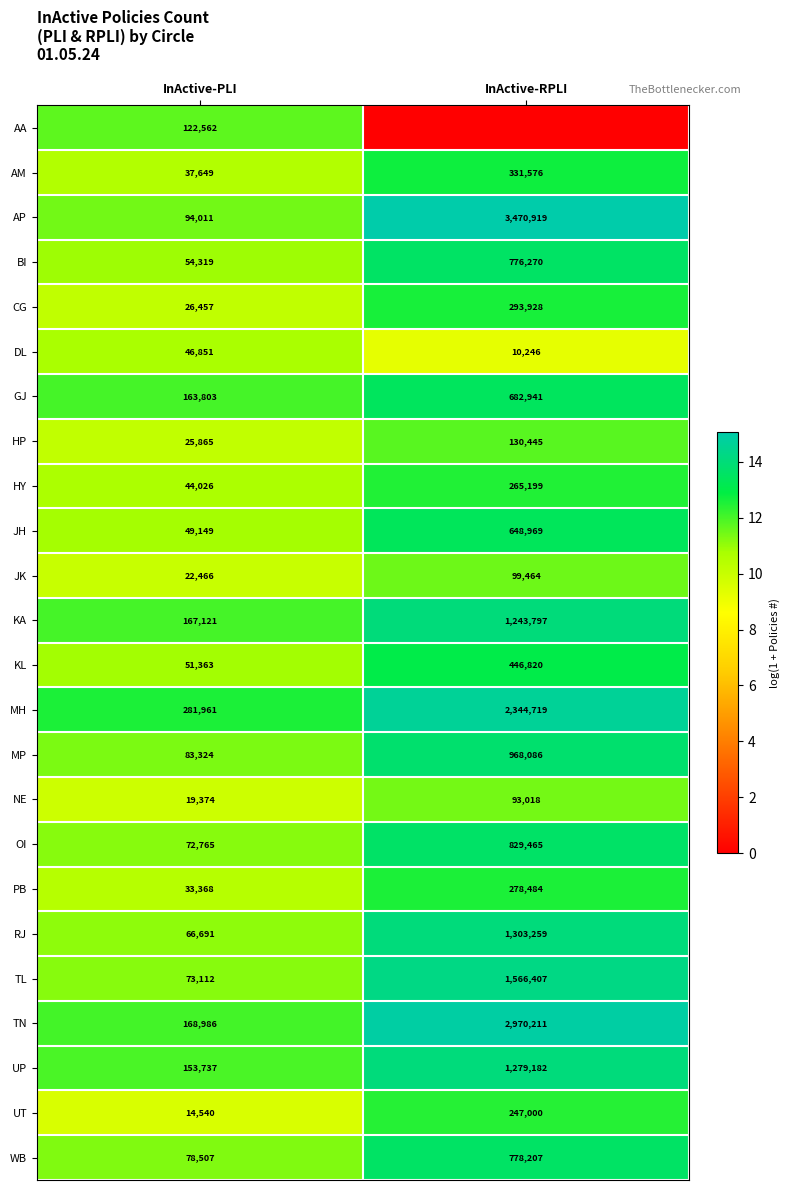

What is the average value of the HP series?

78155